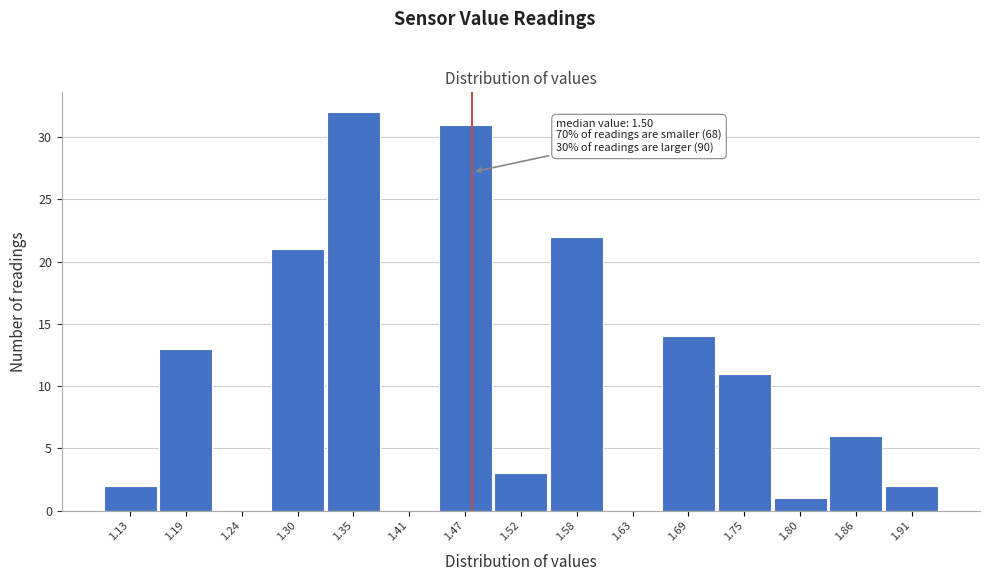

Reading left to right, what are all the values shown in this chart?

1.13=2	1.19=13	1.24=0	1.30=21	1.35=32	1.41=0	1.47=31	1.52=3	1.58=22	1.63=0	1.69=14	1.75=11	1.80=1	1.86=6	1.91=2